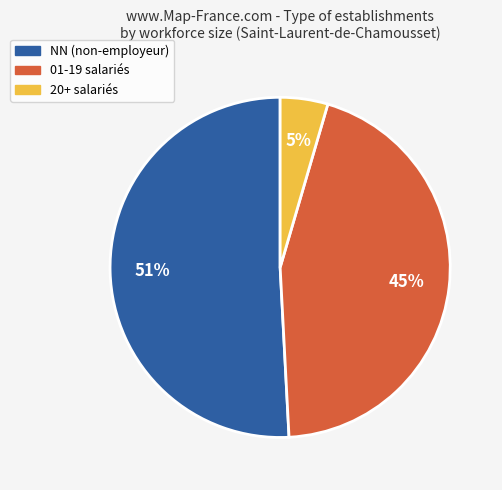

What percentage is the 20+ salariés slice, to the nearest percent?

5%